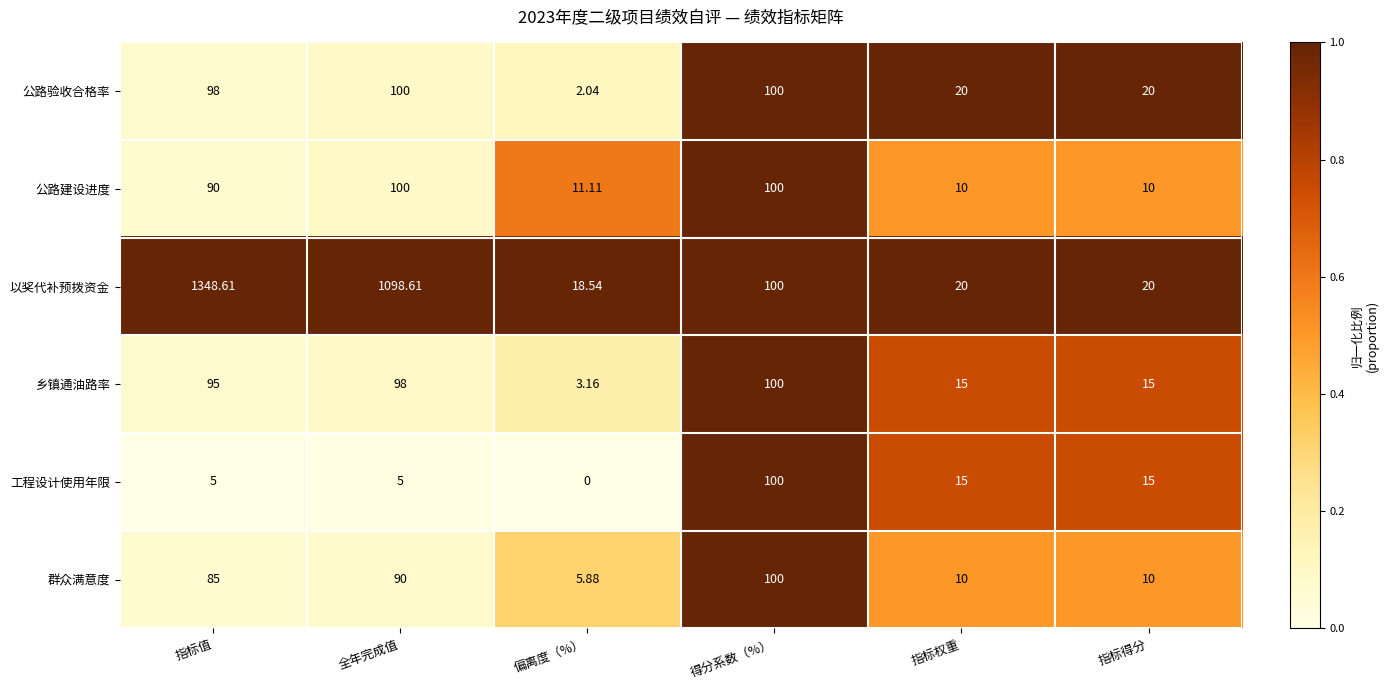

Which series has the largest total across all categories?

以奖代补预拨资金